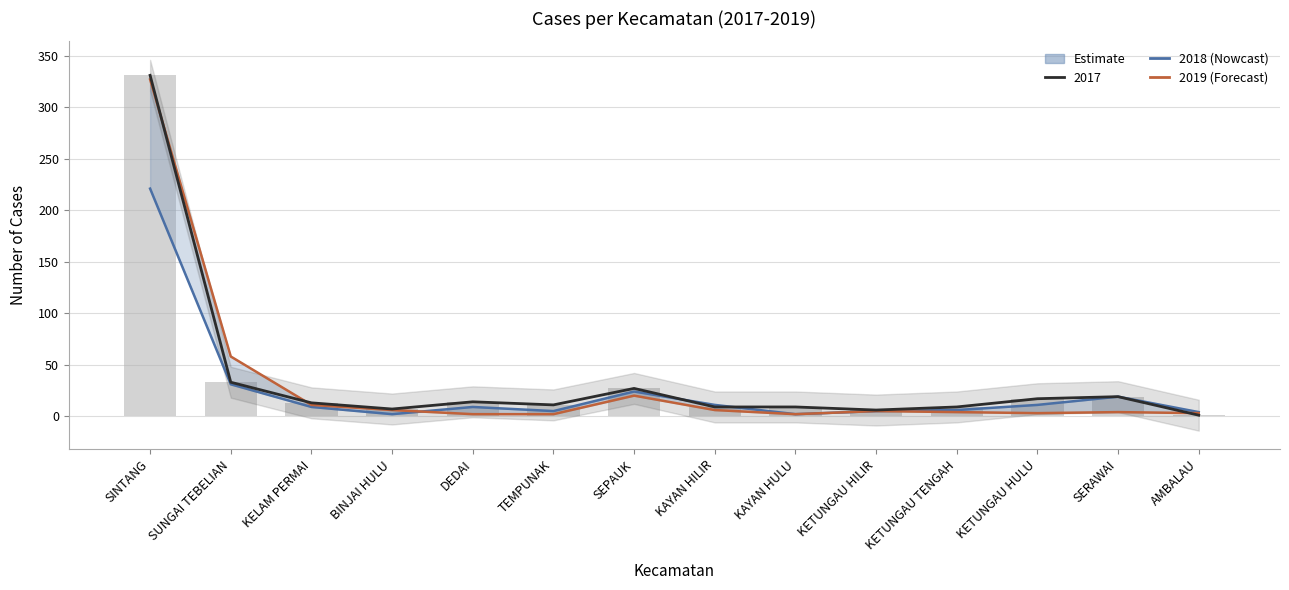

What is the value of the 2018 bar at the 2nd from the left?

31